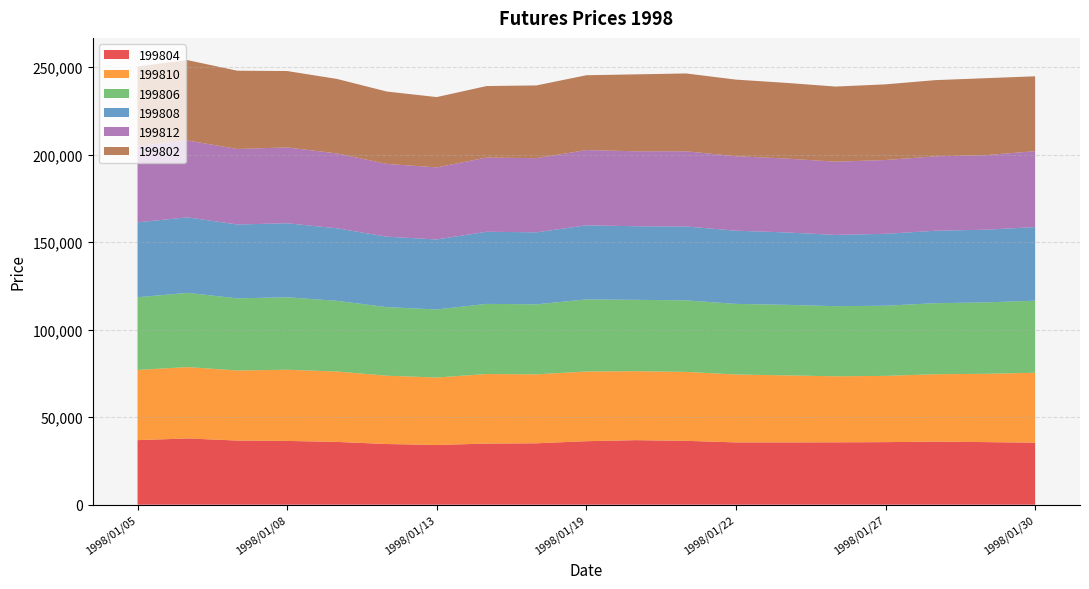

Reading left to right, extract all data points from this chart.

199804: 36870	37840	36640	36430	35860	34660	34110	34910	35070	36270	36860	36470	35580	35580	35630	35740	36030	35760	35400
199810: 40110	40750	40020	40650	40210	39010	38530	39730	39390	39800	39390	39380	38790	38280	37710	37830	38490	38990	39970
199806: 41500	42400	41200	41380	40370	39170	38850	40050	39980	41180	40750	40860	40310	40310	40030	40080	40570	40790	41140
199808: 42780	43120	42180	42270	41420	40220	39990	41190	41120	42310	42030	42190	41810	41330	40710	41050	41380	41500	42030
199812: 43640	43900	43120	43300	42750	41550	41170	42370	42350	42970	42800	42940	42530	42180	41810	42150	42490	42570	43360
199802: 45390	45890	44690	43640	42540	41340	40140	40840	41540	42740	43940	44450	43750	43240	42910	43210	43510	43960	42760